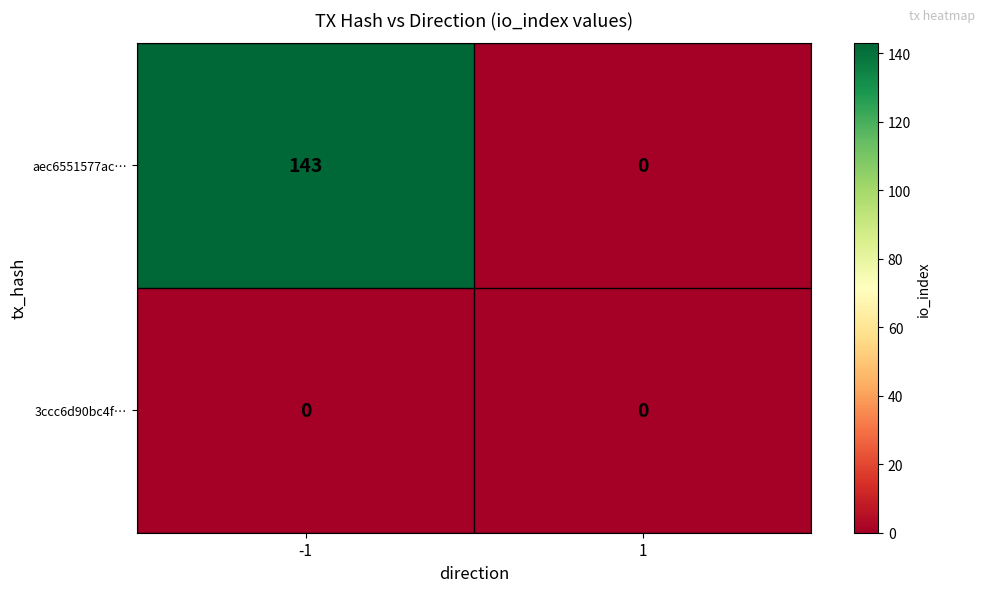

Which category has the highest value across all series?

-1